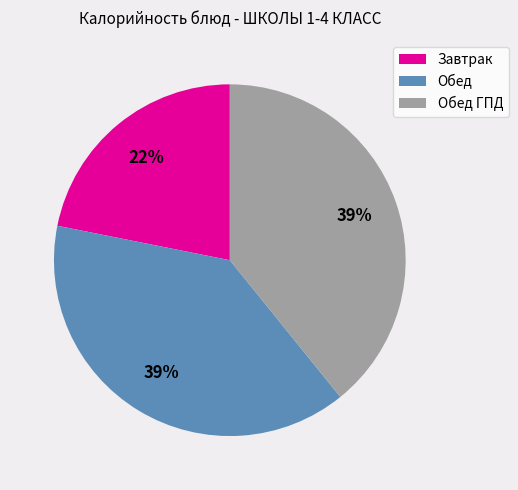

Does any single category account for the majority?

No